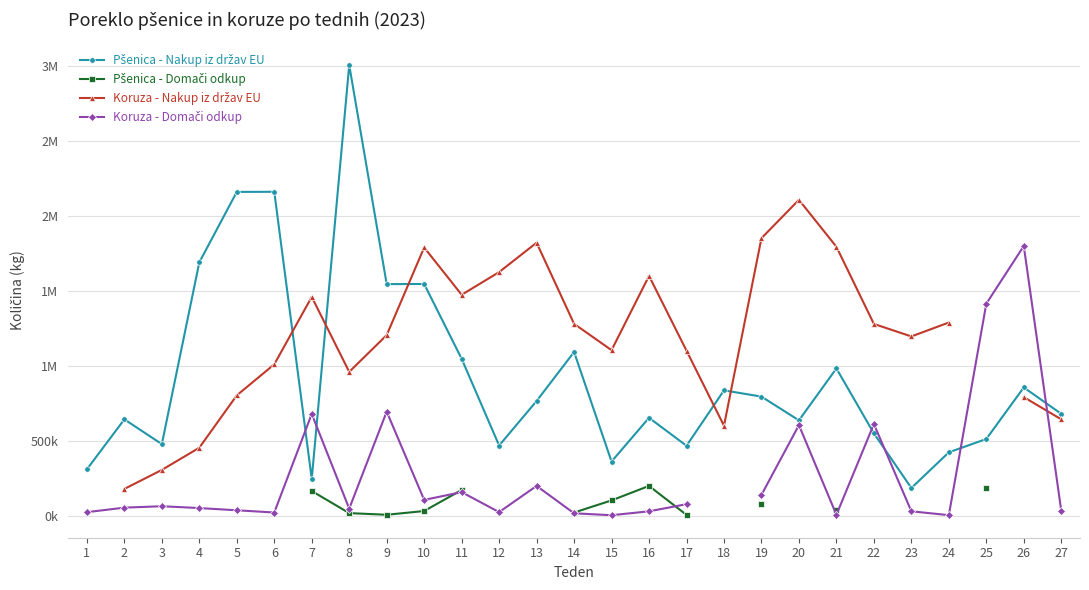

How many data points in Koruza - Nakup iz držav EU are above 1206000?

12